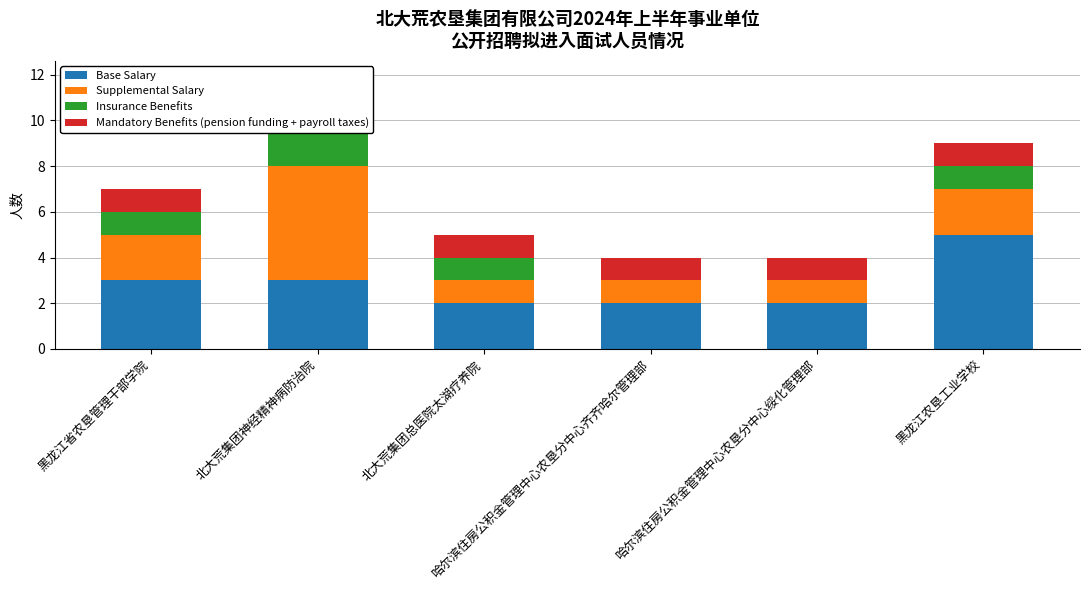

How many bars are there in each group?

4